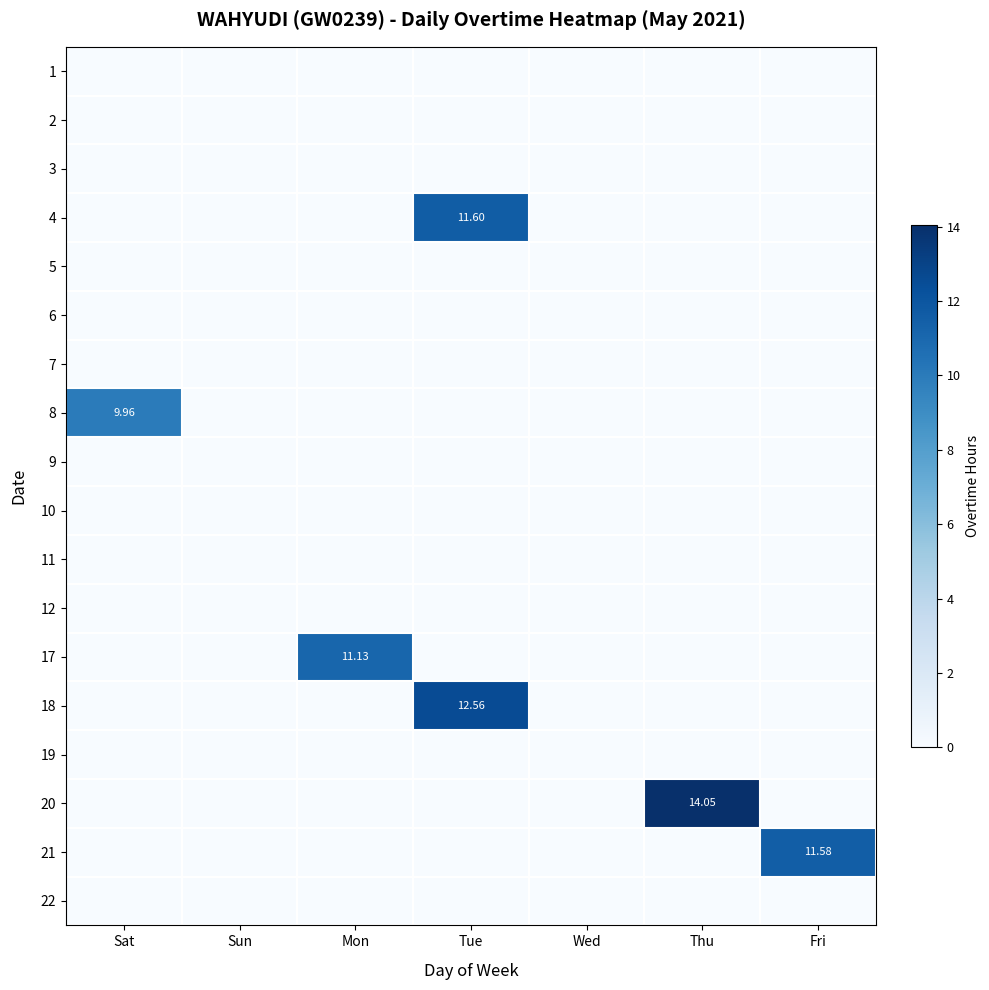

Is the value of 17 at Sun greater than the value of 8 at Tue?

No